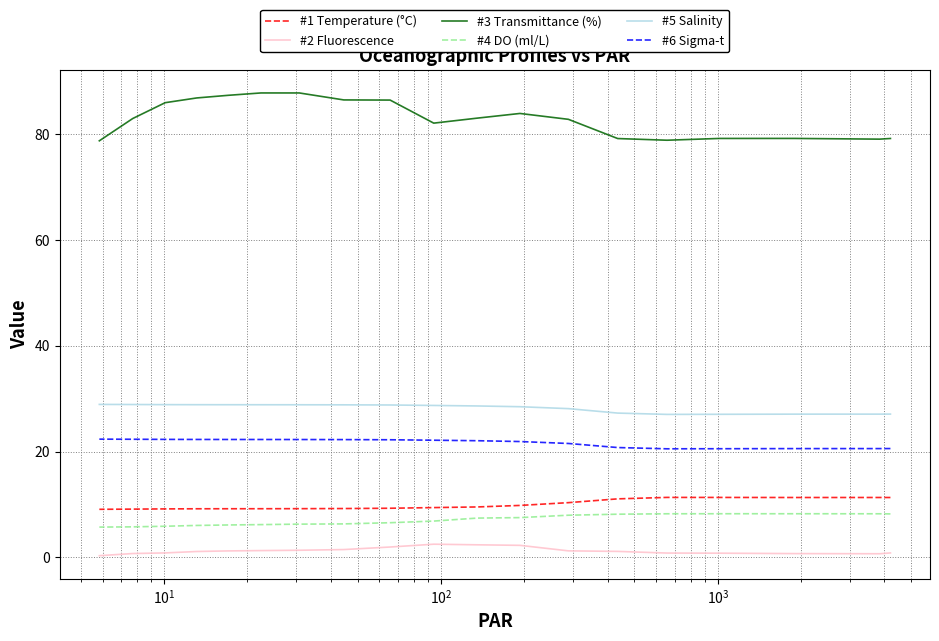

At which category does #1 Temperature (°C) reach its first local valley?

$\mathdefault{10^{1}}$